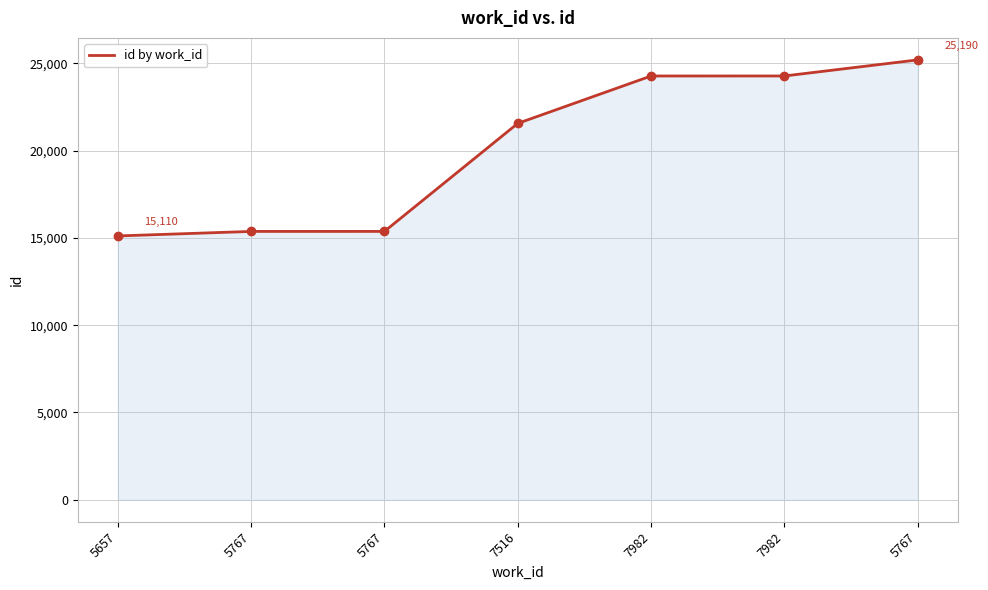

Rank the categories by value from lowest to highest.

5657, 5767, 5767, 7516, 7982, 7982, 5767